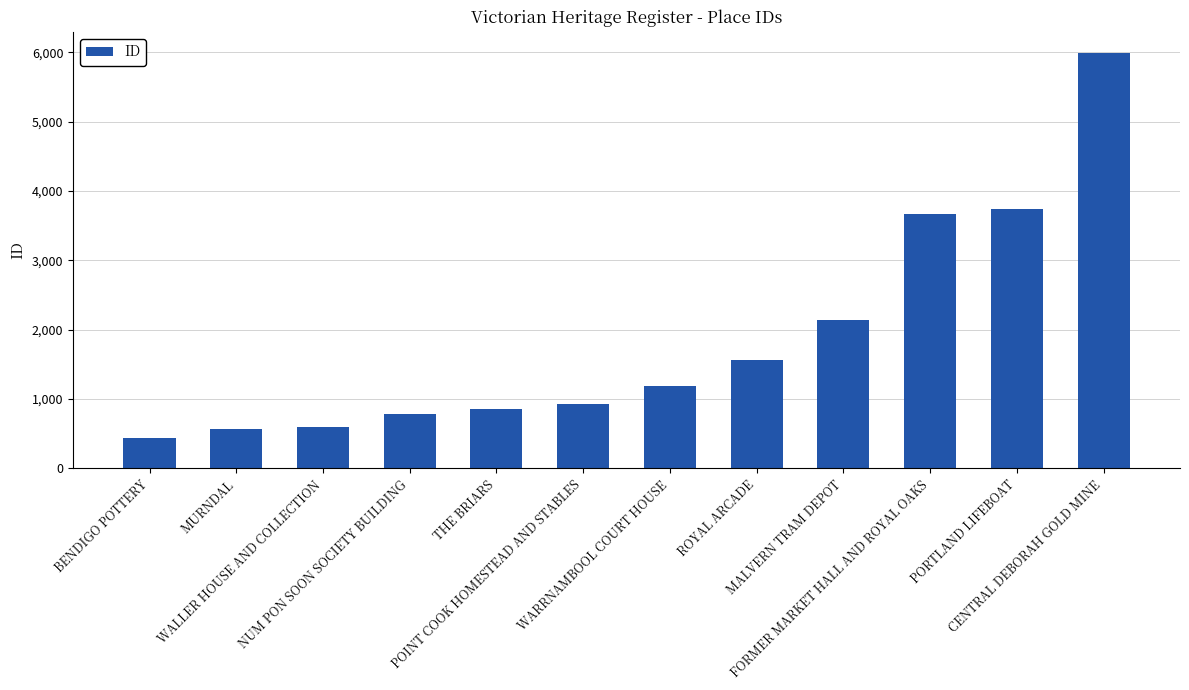

What is the difference between the maximum and minimum values?

5559